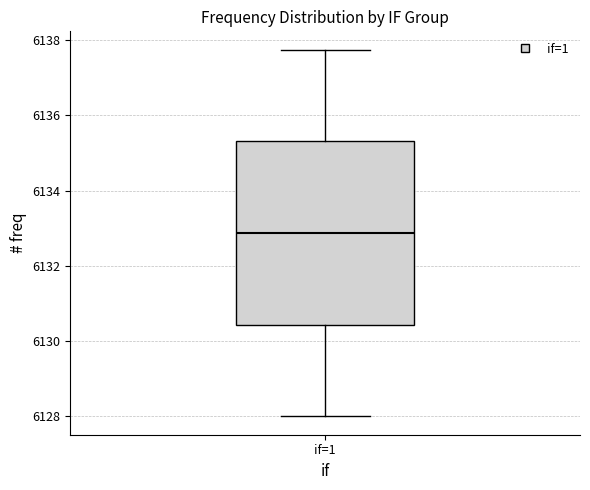

Transcribe this box plot: give where the median line is, the range the box spans, and where the two whiskers end, as read against the y-axis. The values are not printed on the chart, so give them approximately, as read against the axis.

median 6132.8, box 6130.4 to 6135.4, whiskers 6128.0 to 6137.8